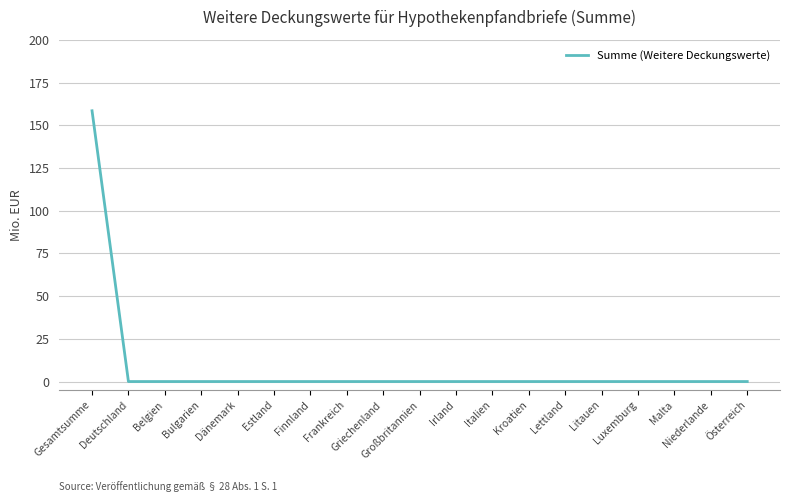

What is the difference between the maximum and minimum values?

158.5